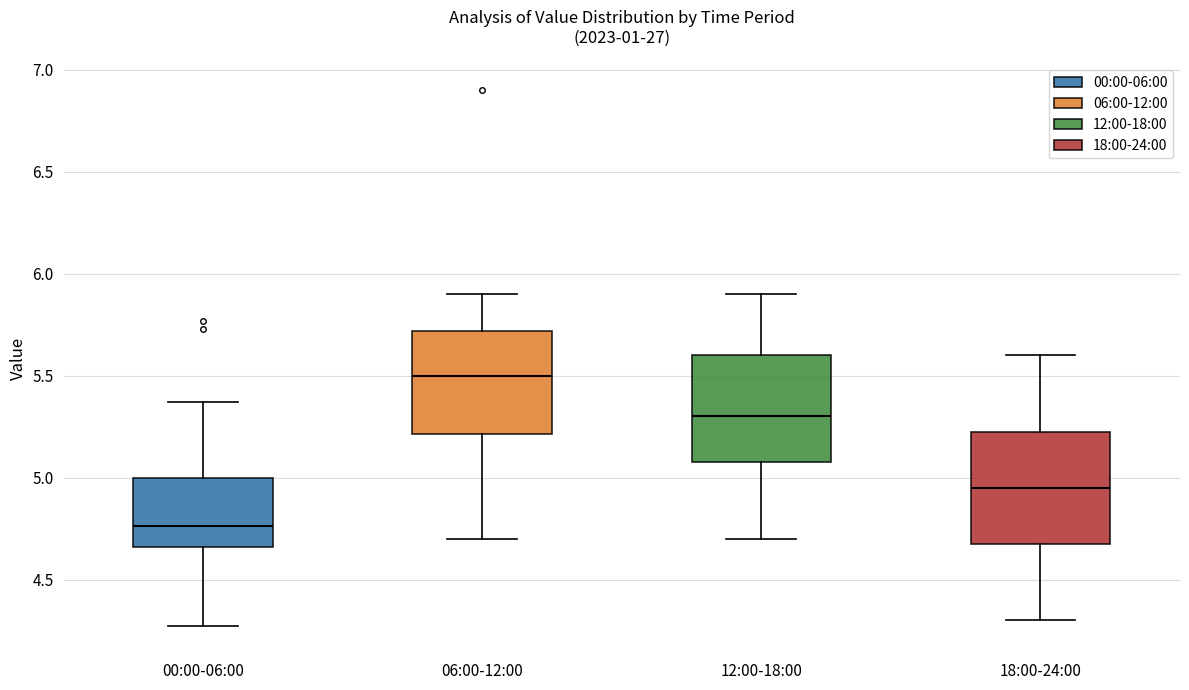

Which box's median line is the highest?

06:00-12:00